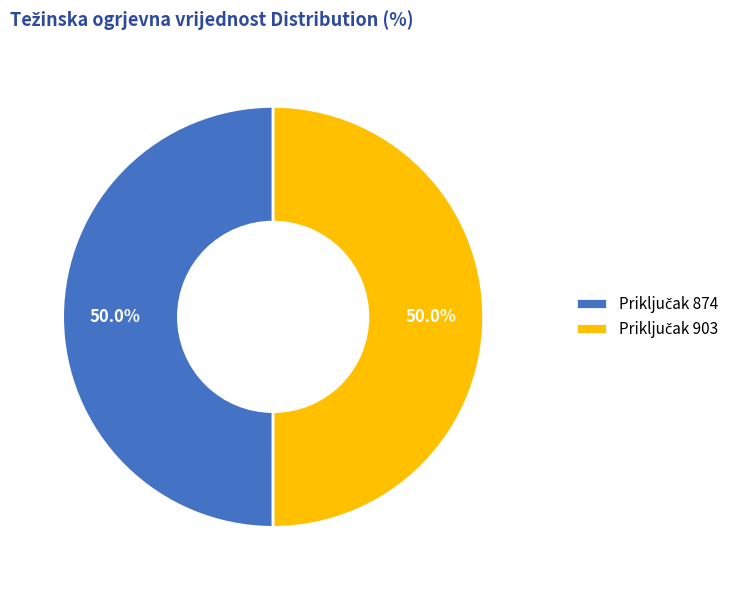

Rank the categories by value from highest to lowest.

903, 874